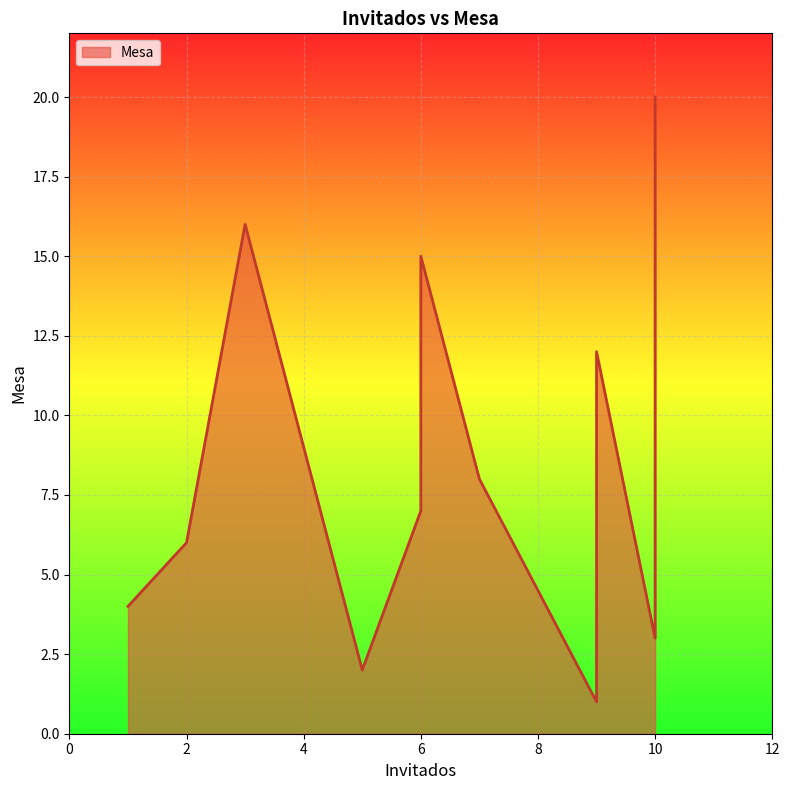

How many lines are shown in the chart?

1